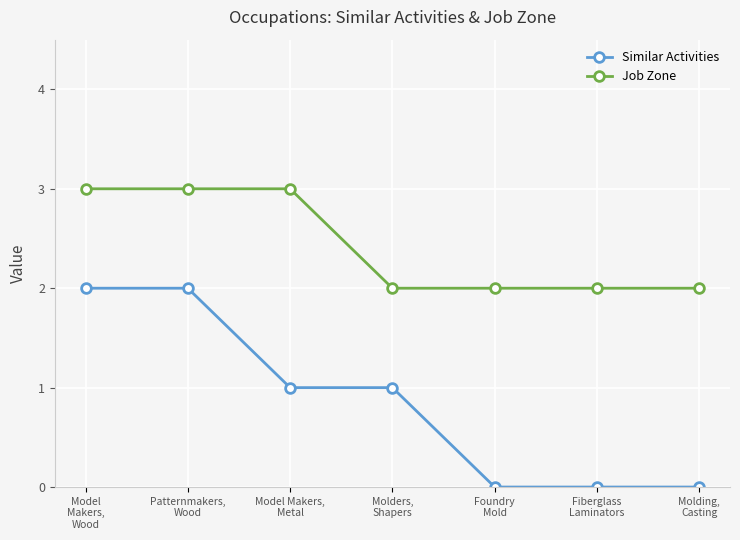

What is the difference between the maximum and second lowest values in the Job Zone series?

1